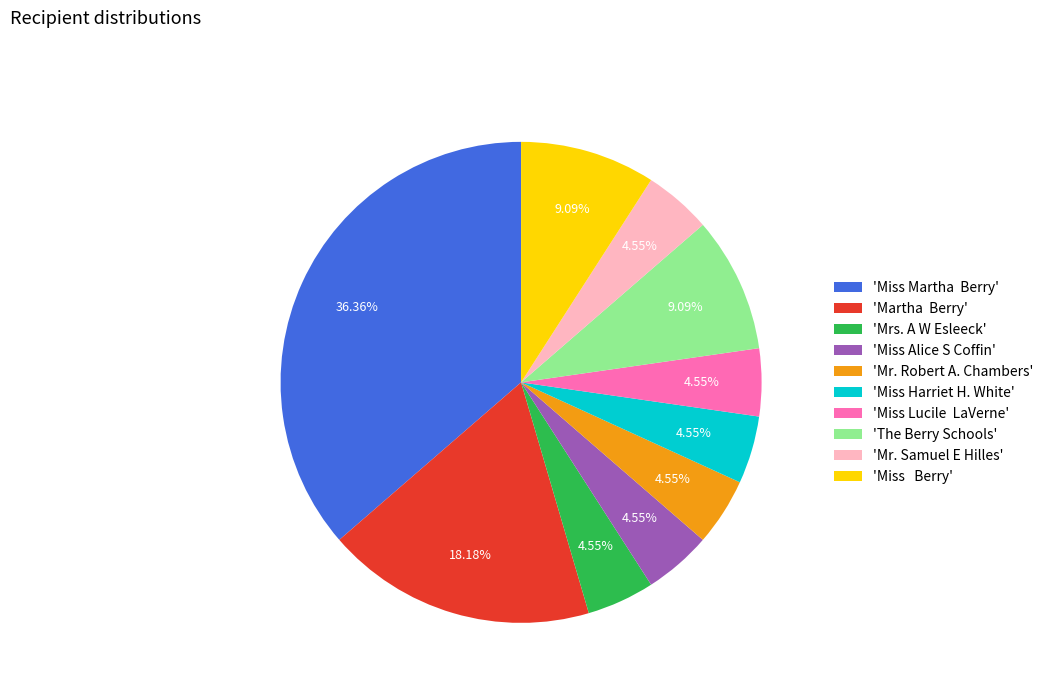

To the nearest percent, what is the average slice percentage?

10%